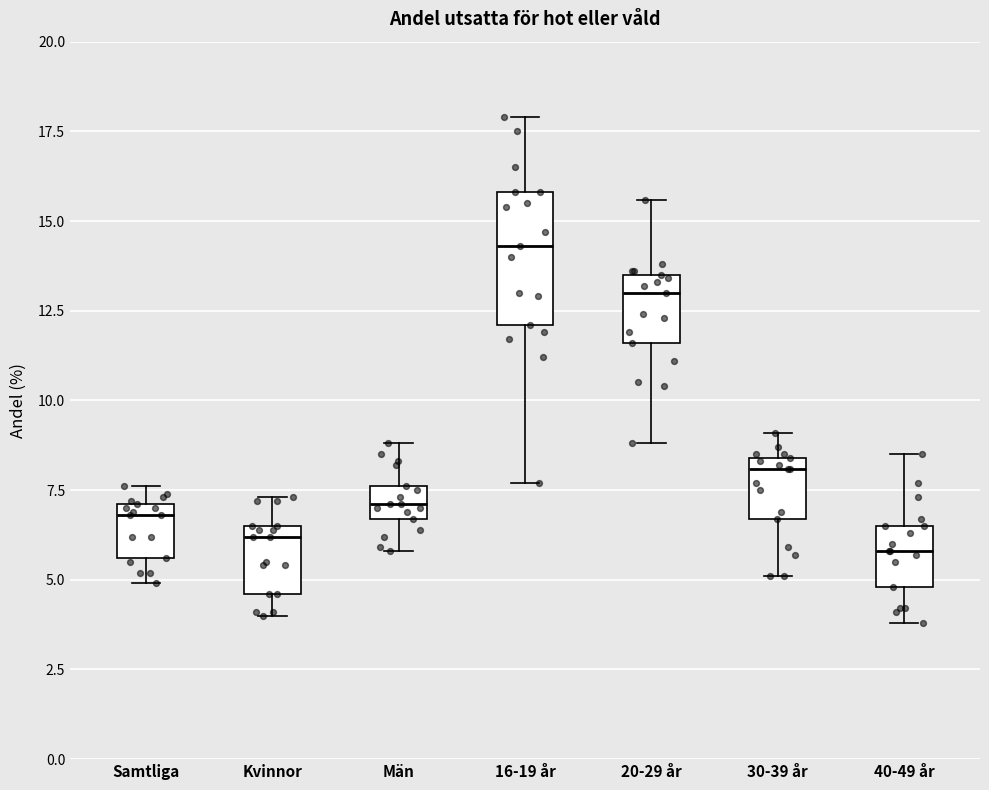

Where is the lower edge of the box for 40-49 år on the y-axis? The values are not printed on the chart, so give them approximately, as read against the axis.

5.0